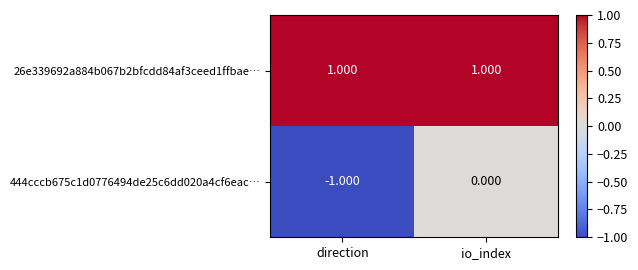

Where is 444cccb675c1d0776494de25c6dd020a4cf6eac… nearest to the value 0?

io_index